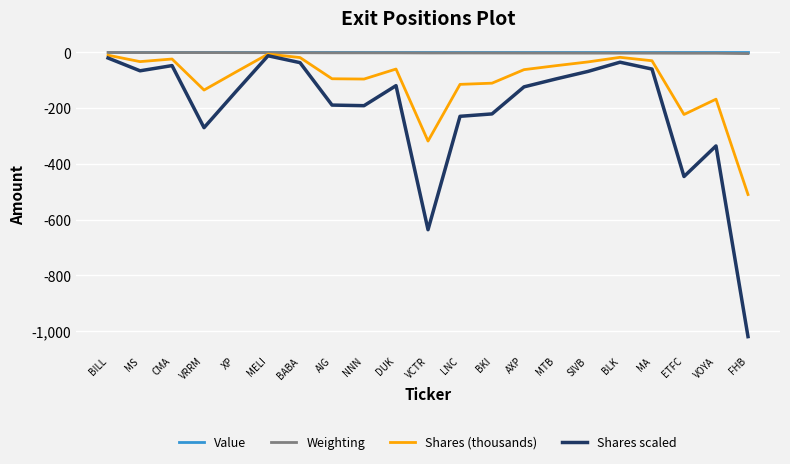

At which label does Weighting first exceed -1?

BILL